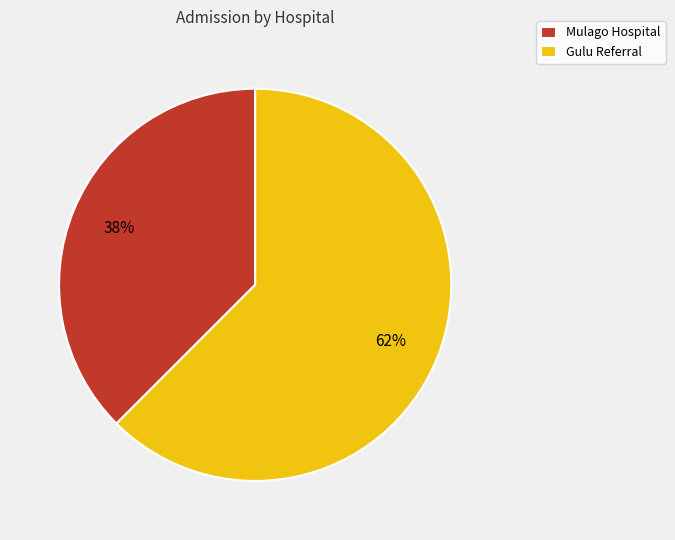

The Gulu Referral slice represents 62% of the pie. True or false?

True